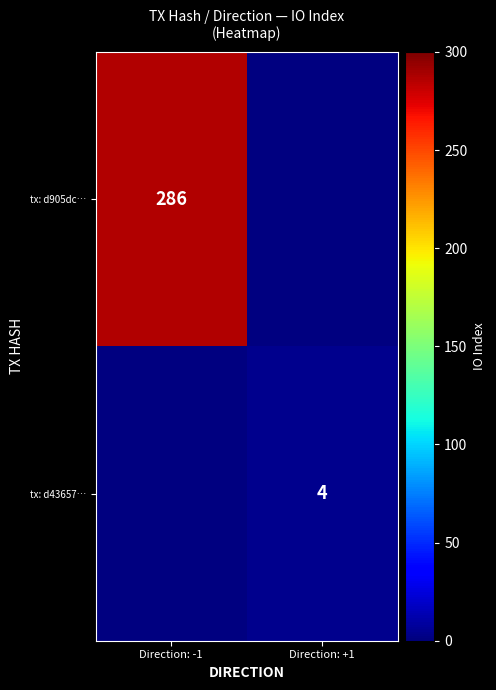

What is the smallest value displayed?

4.0